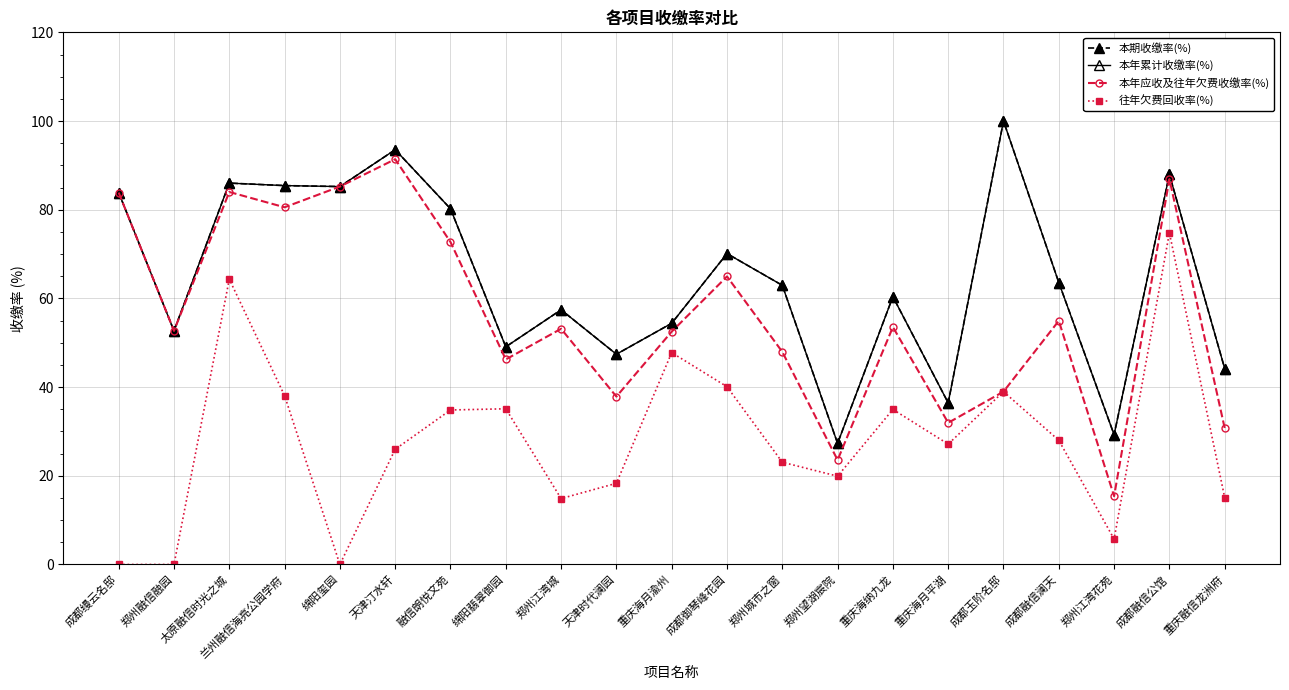

Where is the first local minimum for 往年欠费回收率(%)?

绵阳玺园